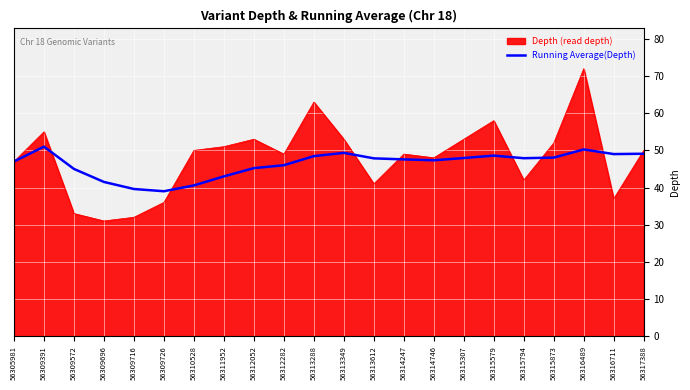

Read the Depth (read depth) value at 56314247.

49.0